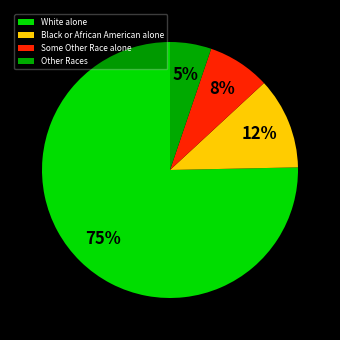

True or false: White alone accounts for 75% of the total.

True